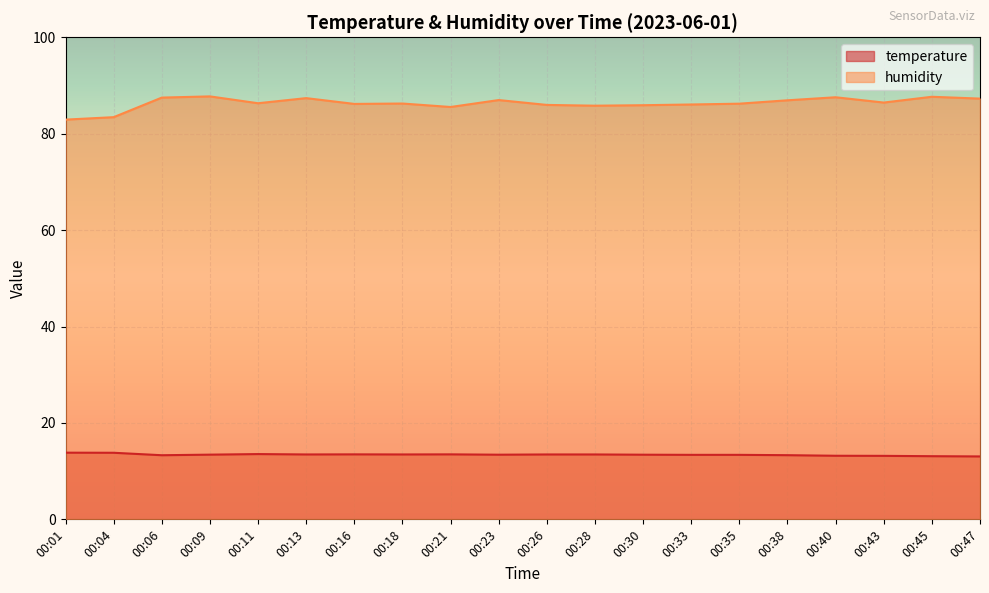

How many lines are shown in the chart?

2